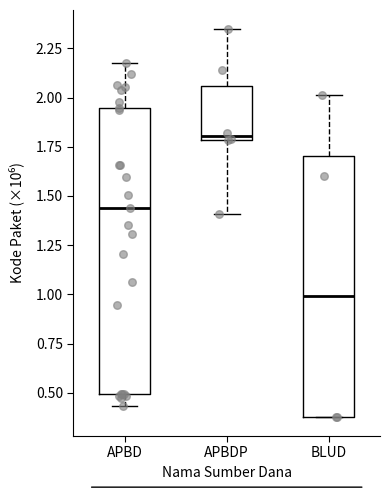

Comparing the boxes themselves (not the whiskers), which one is the tallest?

APBD